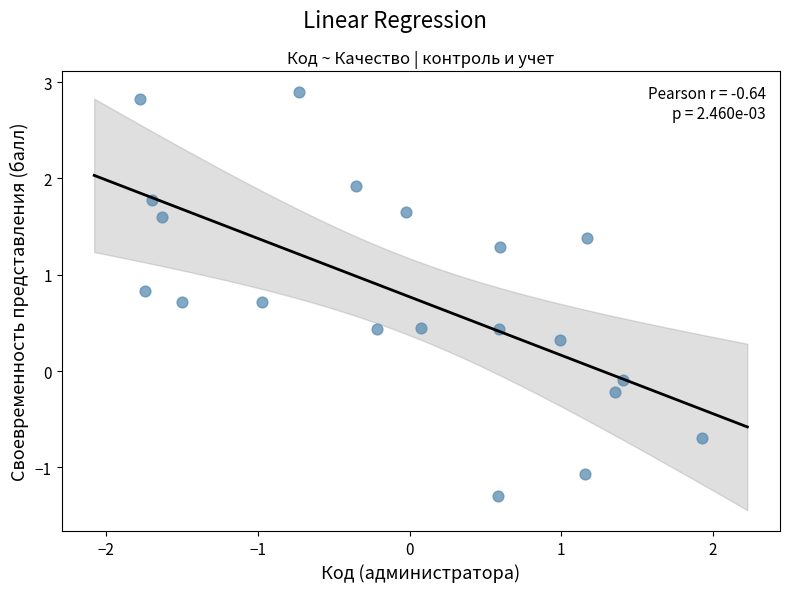

What is the range of X values (max minus min)?

3.7